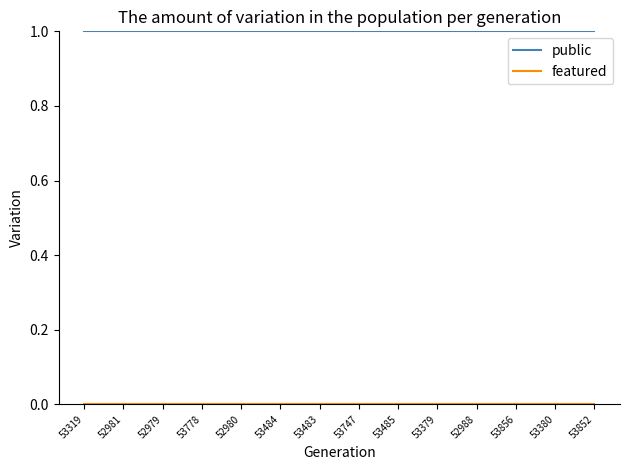

What position from the left is 53483?

7